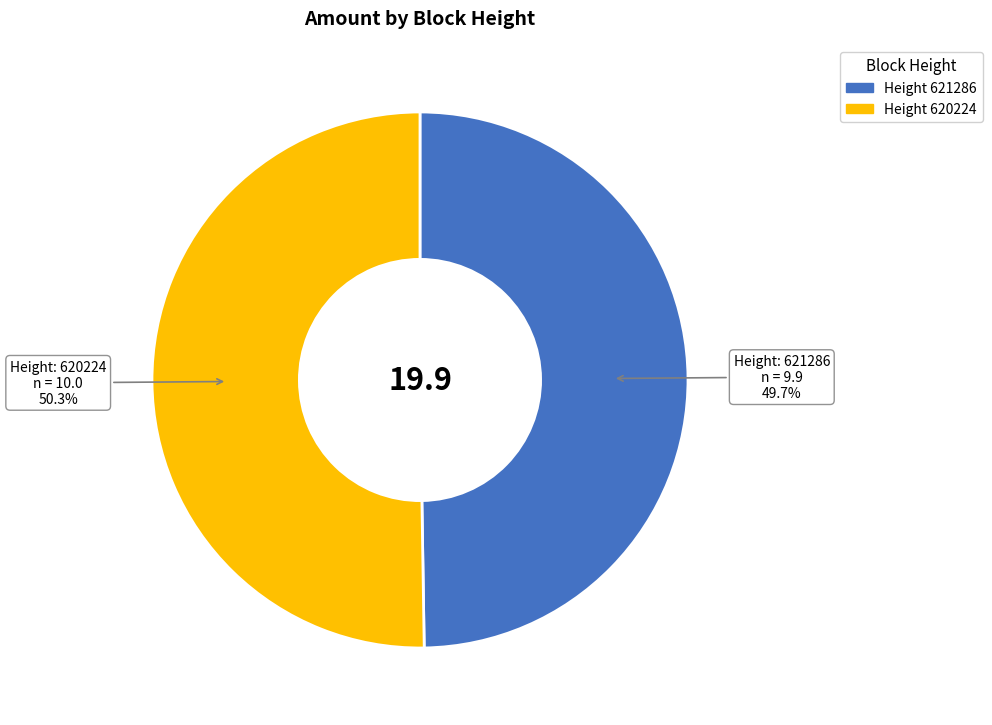

Is there a majority slice in this chart?

Yes